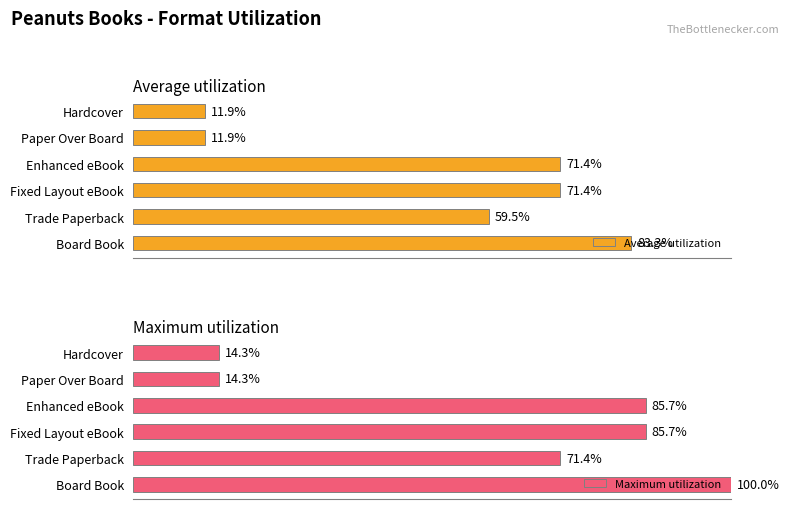

How many groups of bars are there?

6